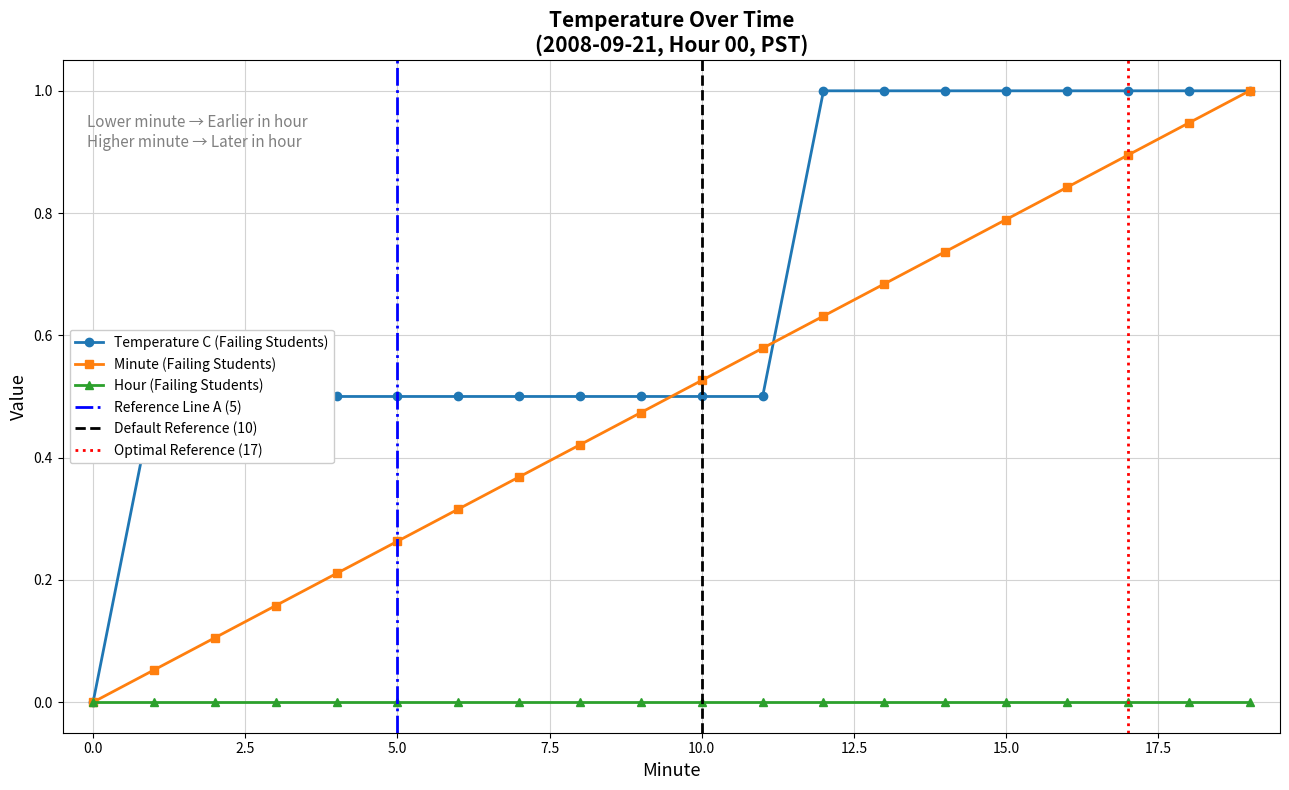

True or false: Temperature (C) has more than 0 points higher than both neighbors.

False